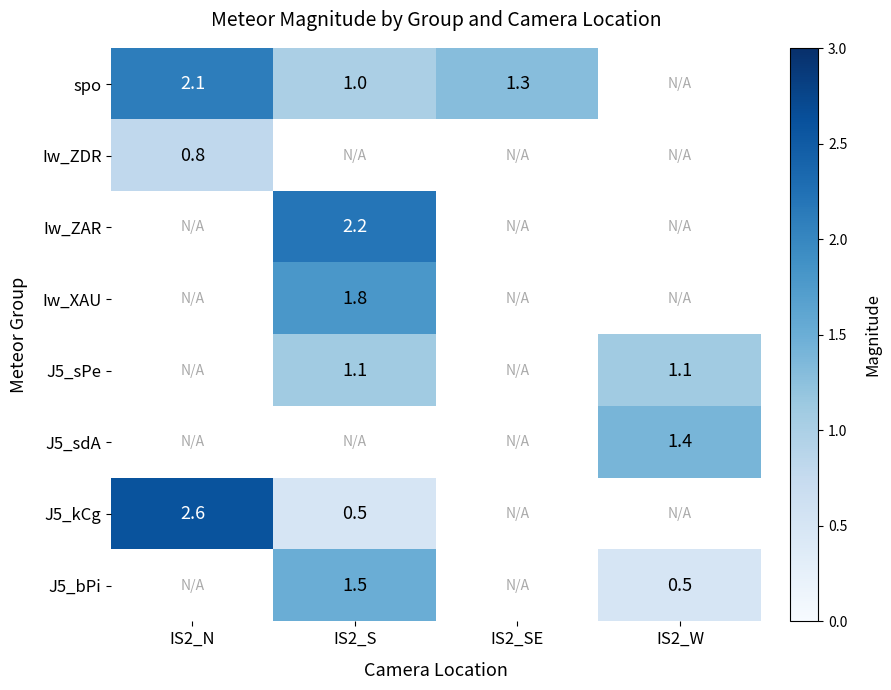

The value of J5_kCg at IS2_N is 2.6. True or false?

True